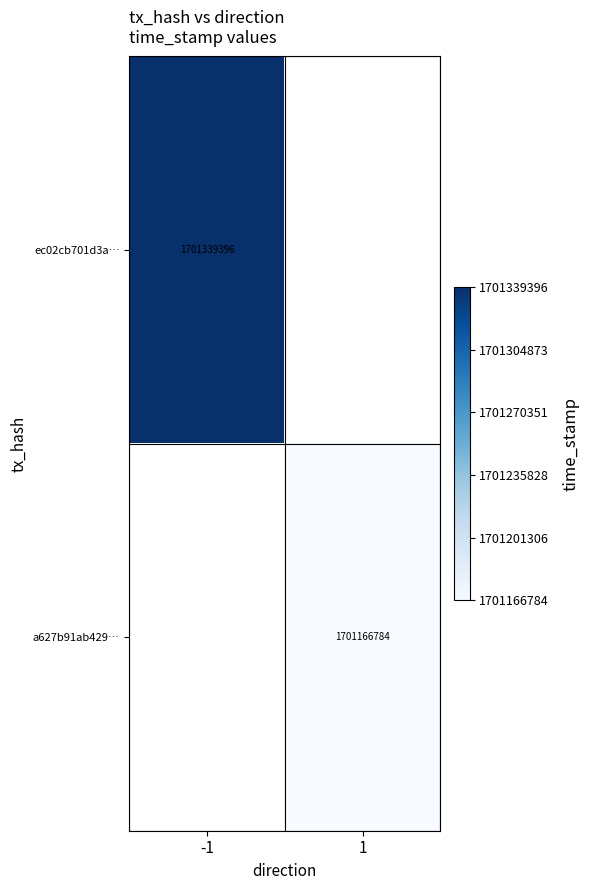

Is the value of a627b91ab429… at 1 greater than the value of ec02cb701d3a… at -1?

No